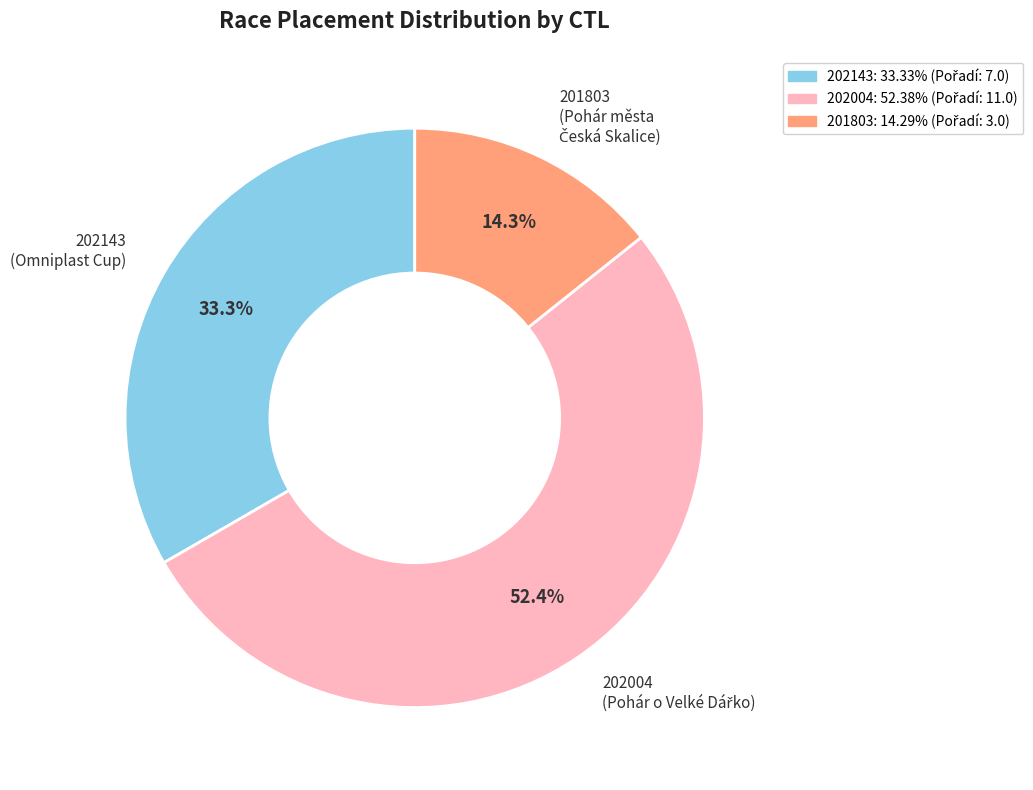

Is it true that 201803 is 14% of the pie?

True